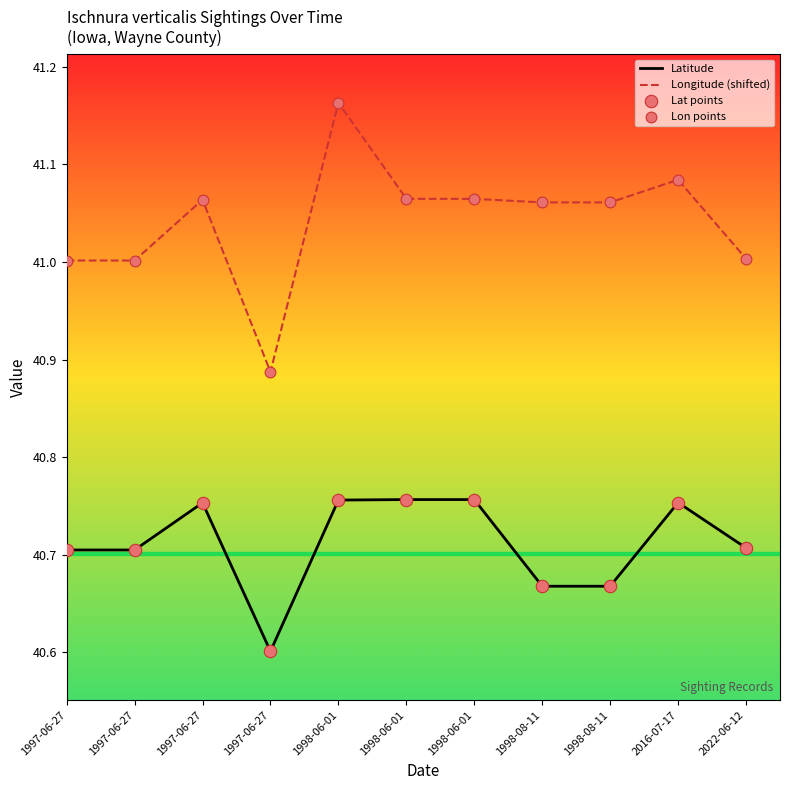

At how many categories does at least one series exceed 41?

10